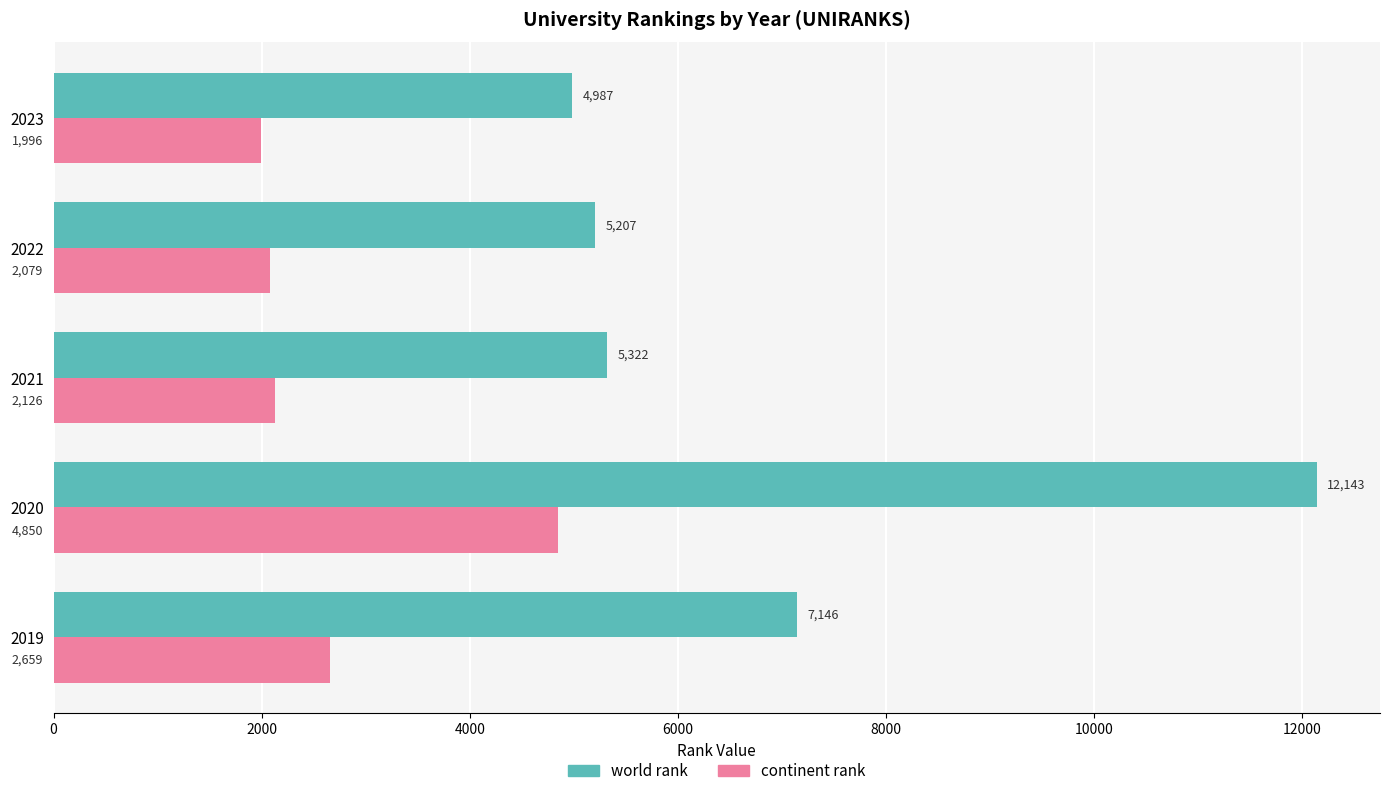

What is the difference between the maximum and second lowest values in the continent rank series?

2771